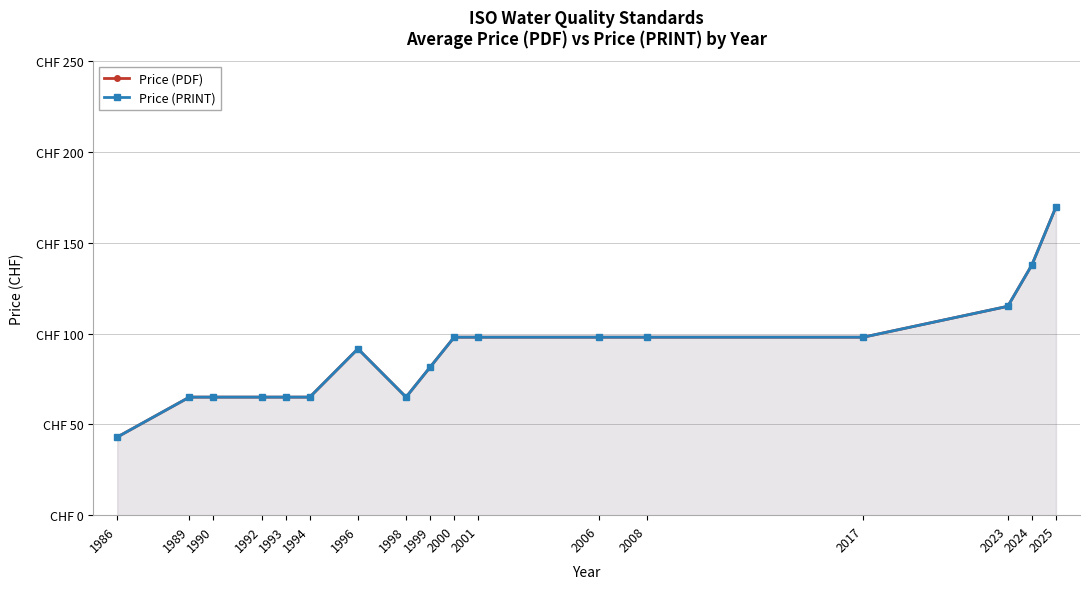

What are all the series names shown in the legend?

Price (PDF), Price (PRINT)